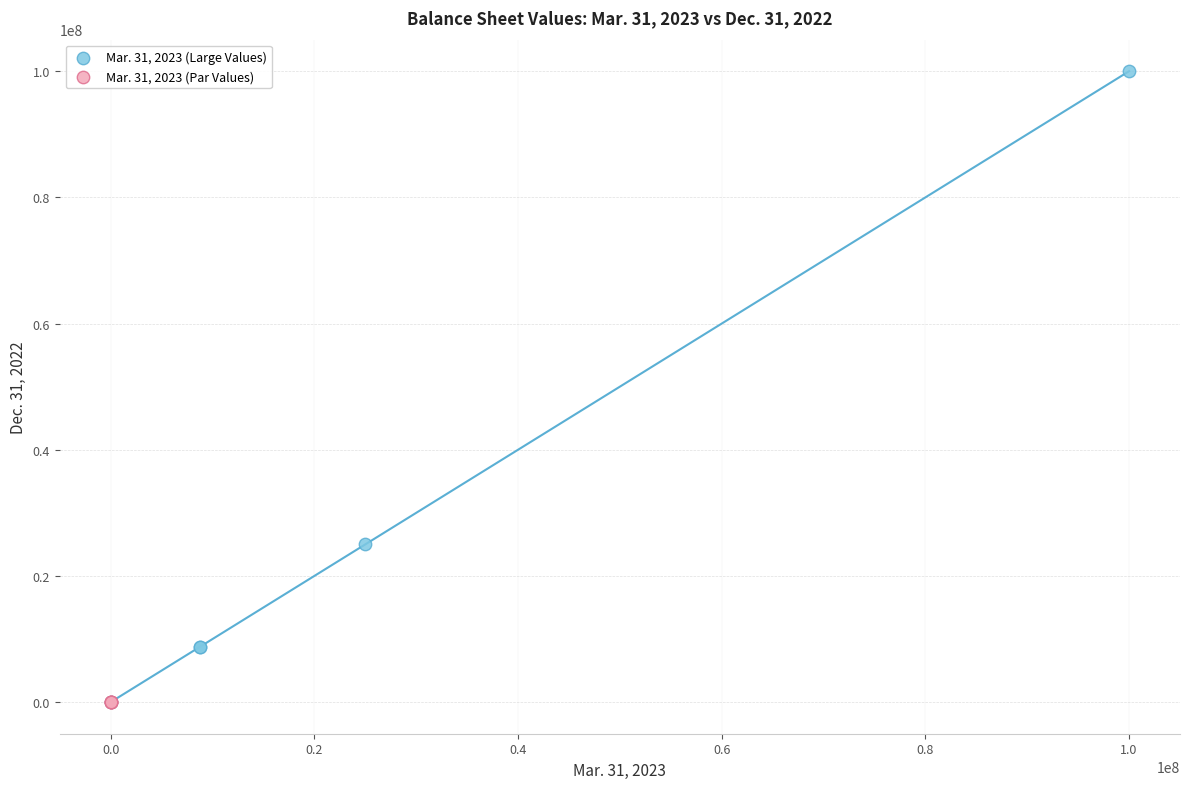

Which series contains the highest Y value?

Mar. 31, 2023 (Large Values)